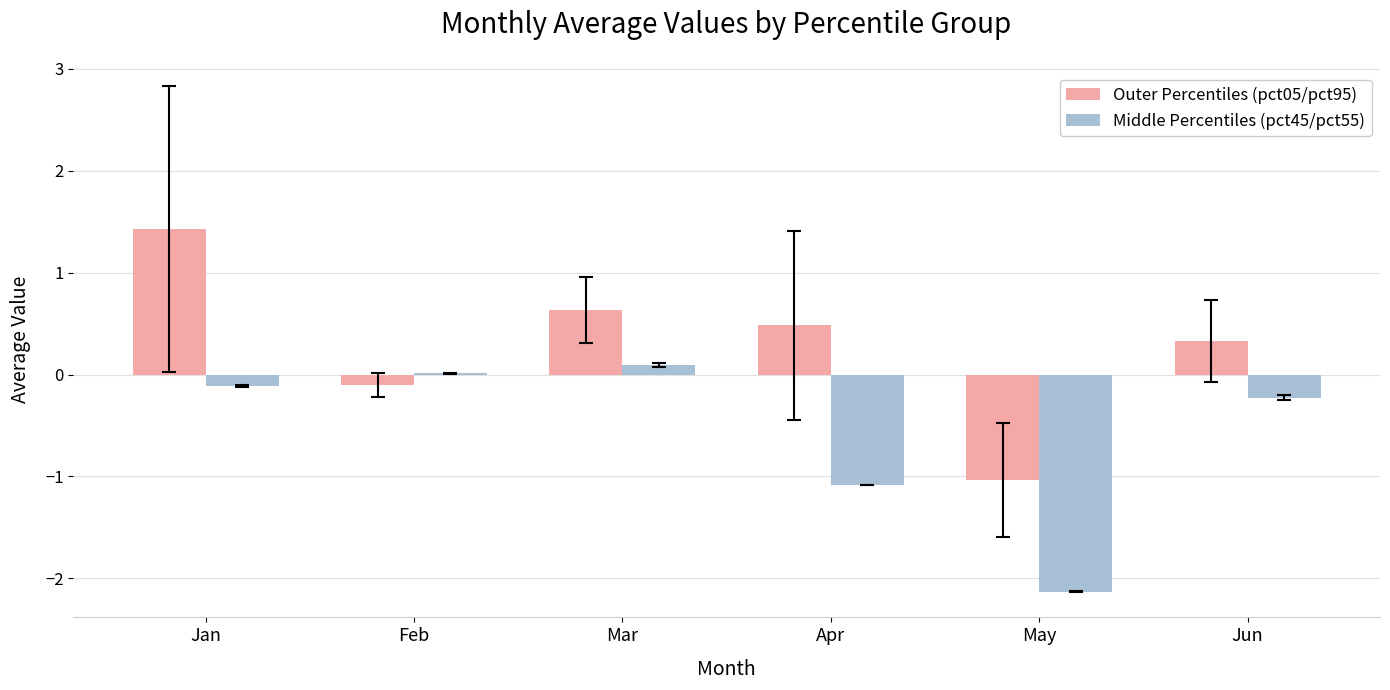

Are the bars horizontal?

No